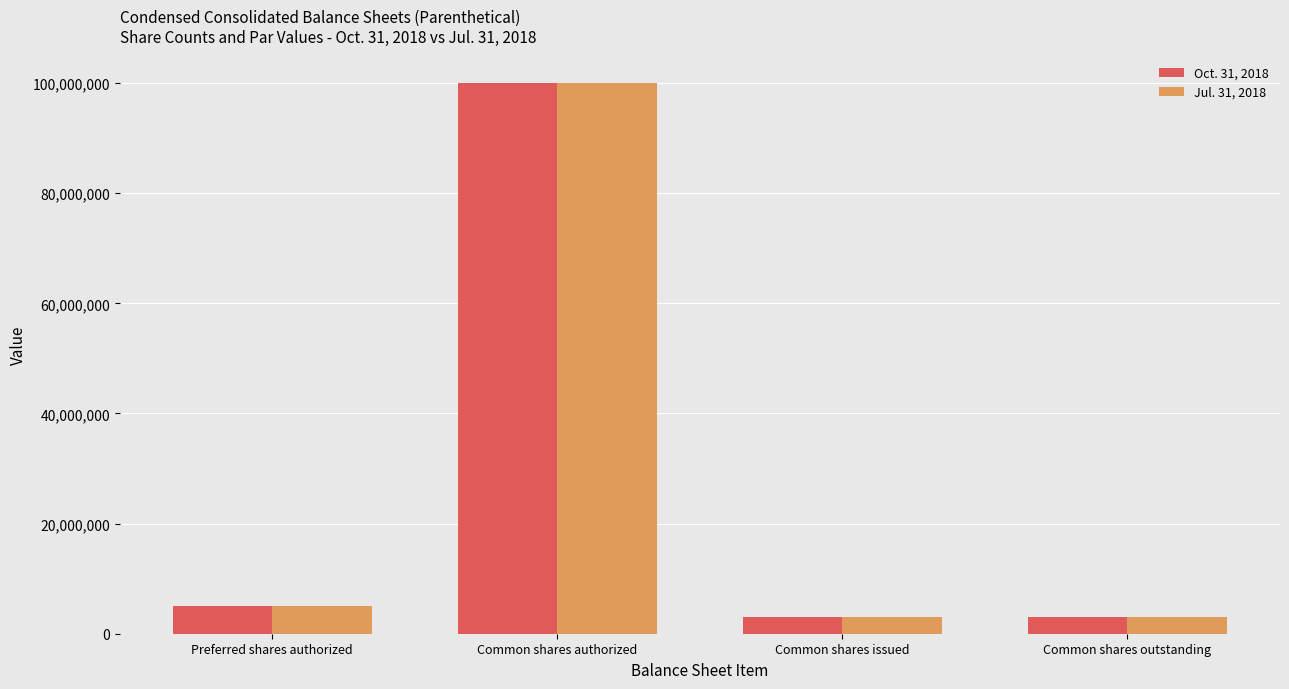

Is it true that Jul. 31, 2018 equals 148730367 at Common shares authorized?

False